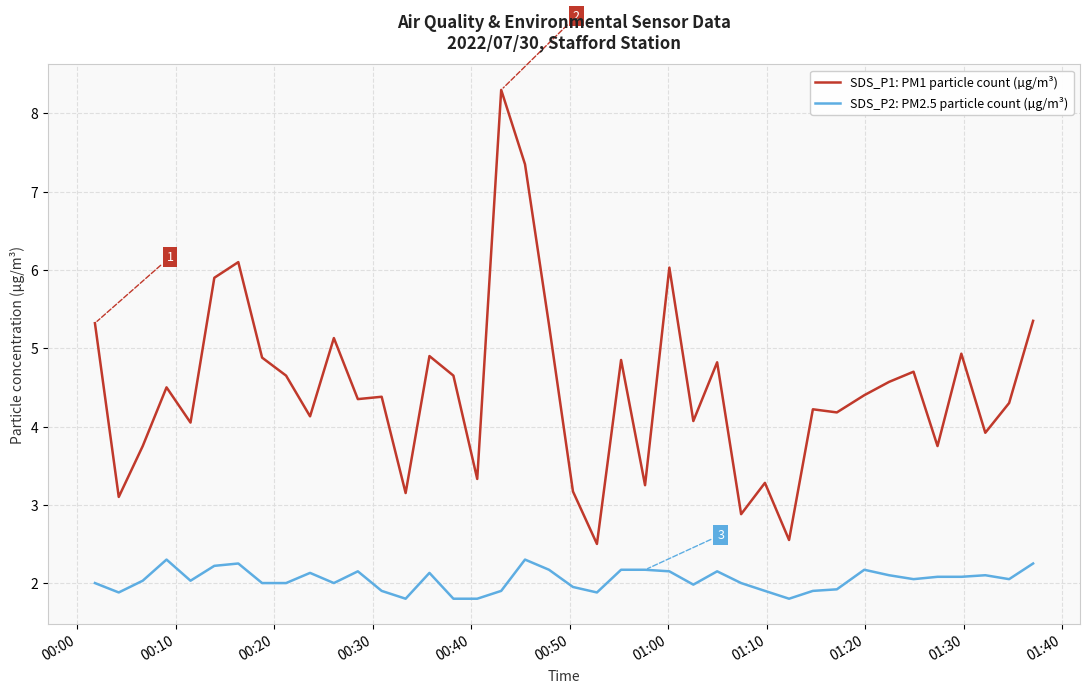

Which series has the largest range (max minus min)?

SDS_P1: PM1 particle count (µg/m³)